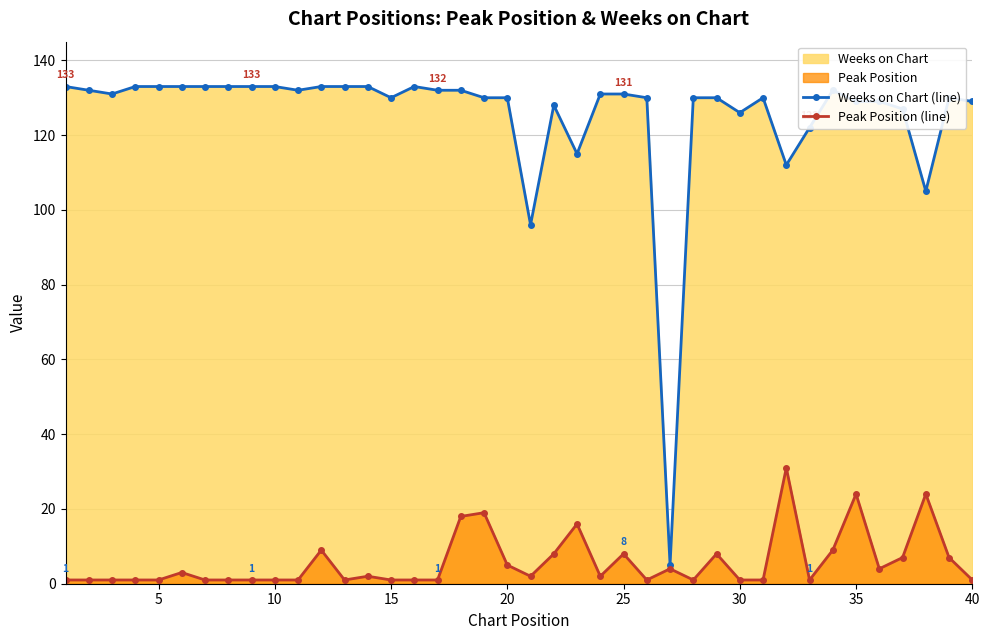

What is the difference between the maximum and minimum values in the Weeks on Chart (line) series?

128